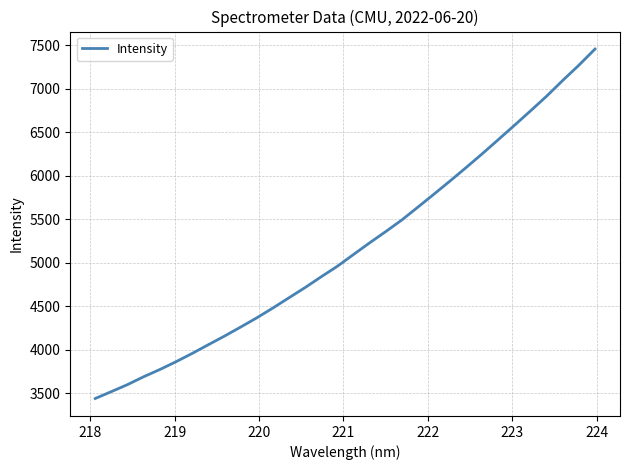

What is the smallest value displayed?

3440.0